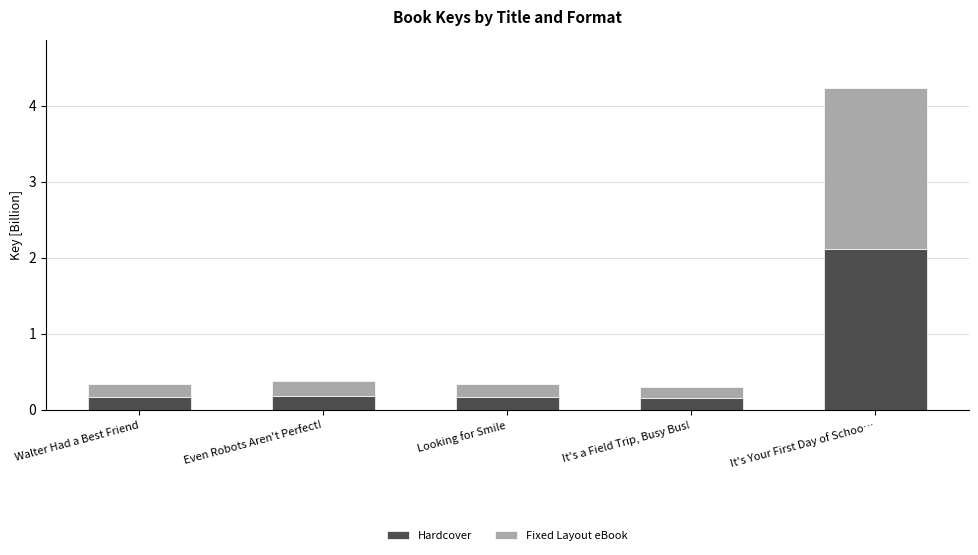

At which category is the sum across all series the highest?

It's Your First Day of Schoo…